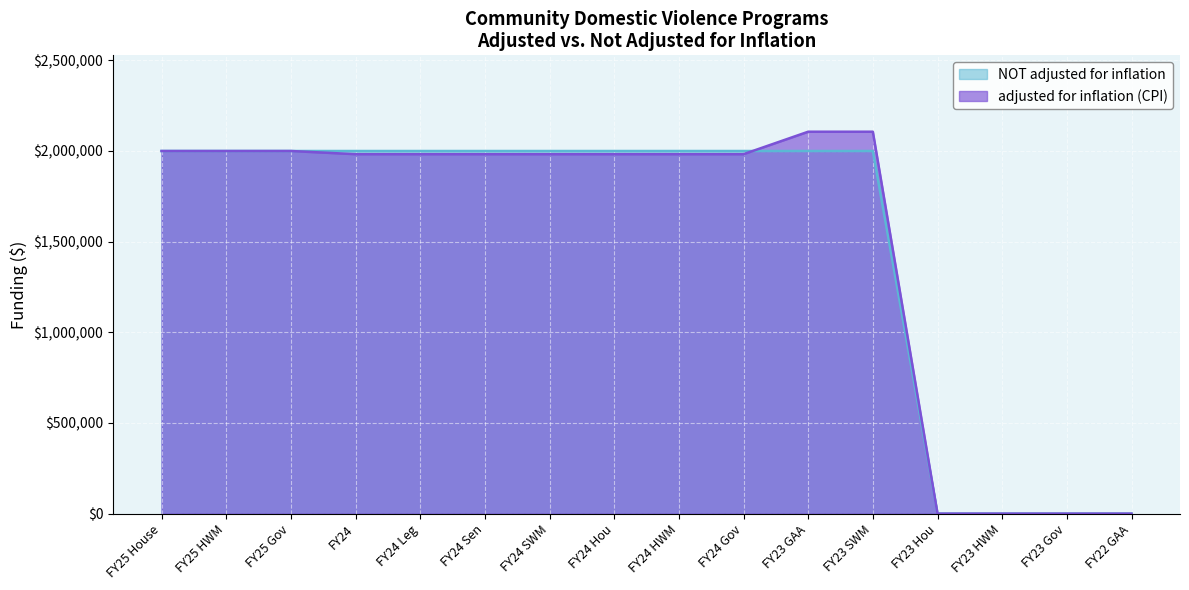

Reading left to right, list all the values displayed in this chart.

adjusted for inflation (CPI): FY25 House=2000000	FY25 HWM=2000000	FY25 Gov=2000000	FY24=1982474	FY24 Leg=1982474	FY24 Sen=1982474	FY24 SWM=1982474	FY24 Hou=1982474	FY24 HWM=1982474	FY24 Gov=1982474	FY23 GAA=2106379	FY23 SWM=2106379	FY23 Hou=0	FY23 HWM=0	FY23 Gov=0	FY22 GAA=0
NOT adjusted for inflation: FY25 House=2000000	FY25 HWM=2000000	FY25 Gov=2000000	FY24=2000000	FY24 Leg=2000000	FY24 Sen=2000000	FY24 SWM=2000000	FY24 Hou=2000000	FY24 HWM=2000000	FY24 Gov=2000000	FY23 GAA=2000000	FY23 SWM=2000000	FY23 Hou=0	FY23 HWM=0	FY23 Gov=0	FY22 GAA=0